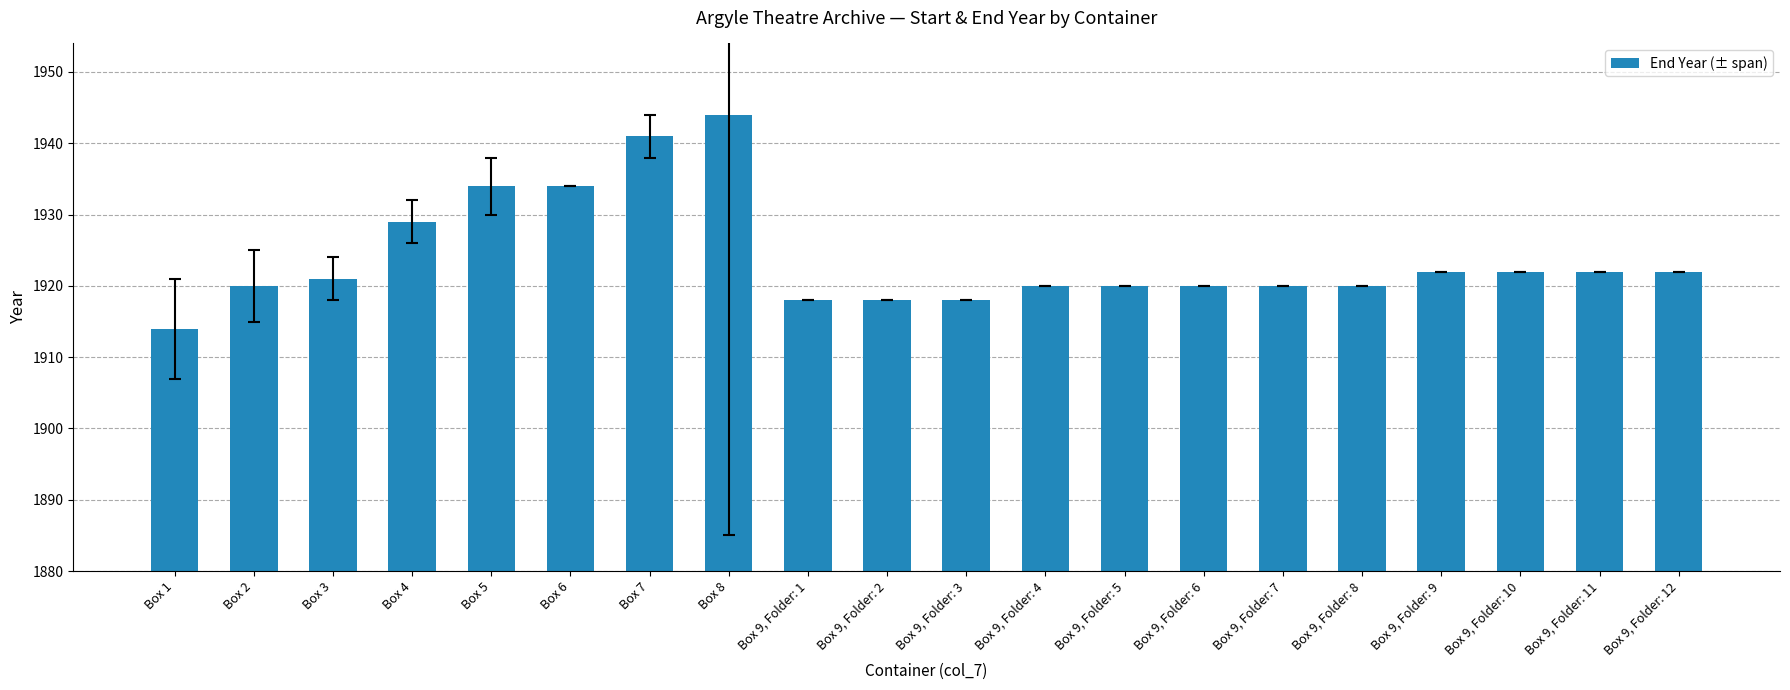

The value at Box 9, Folder: 12 is 1020. True or false?

False